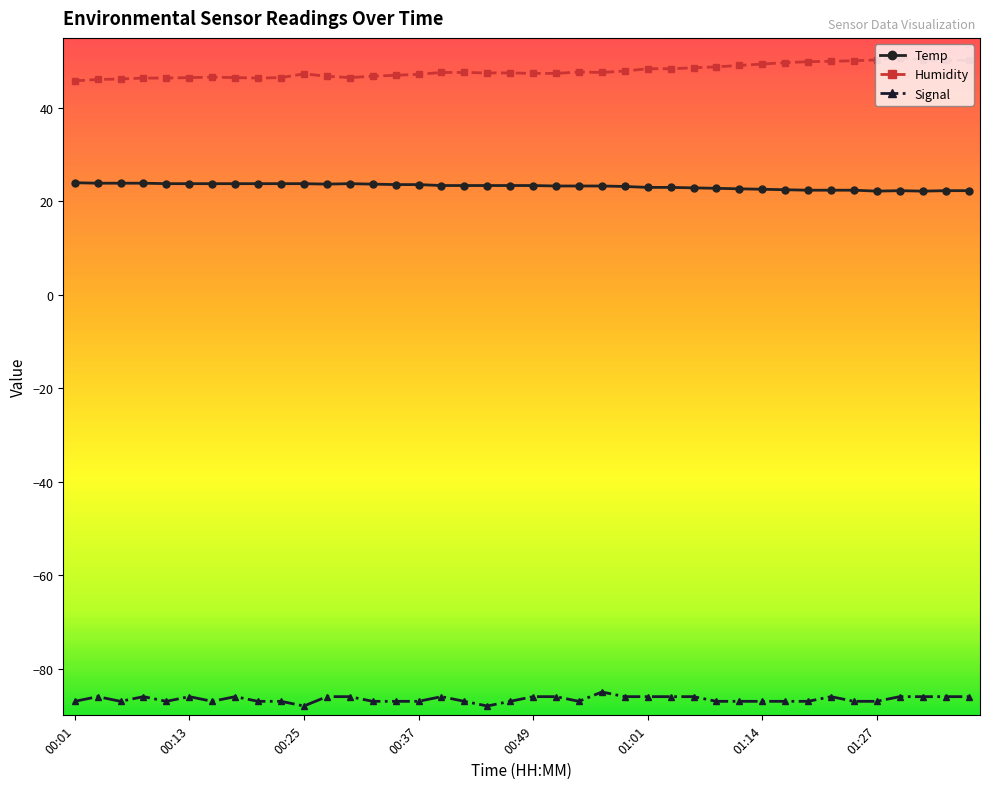

Is this an area chart (filled region under the line)?

No